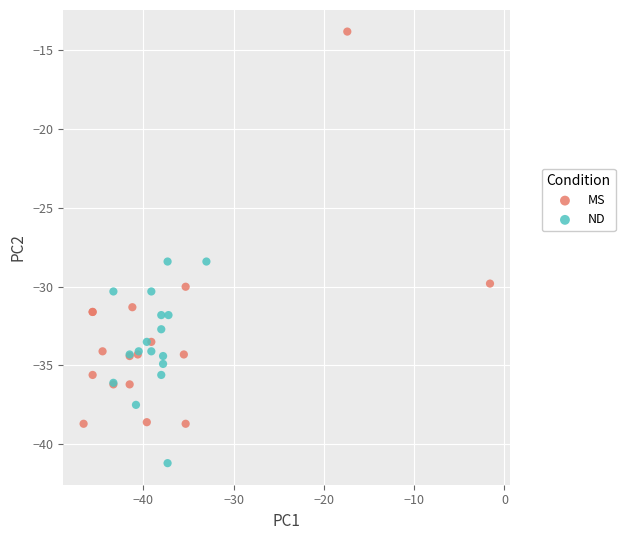

Which series reaches the maximum Y coordinate?

MS